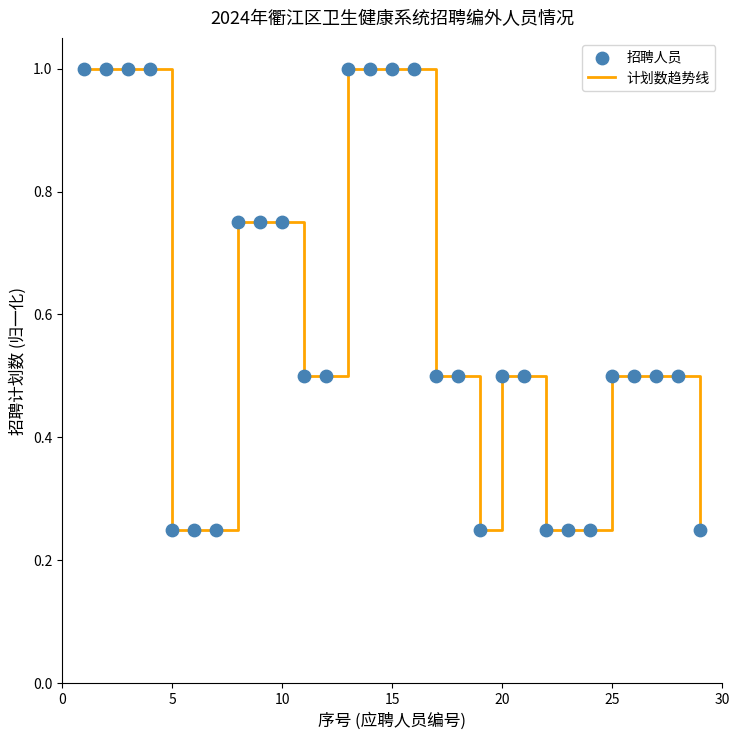

What is the greatest value displayed?

1.0